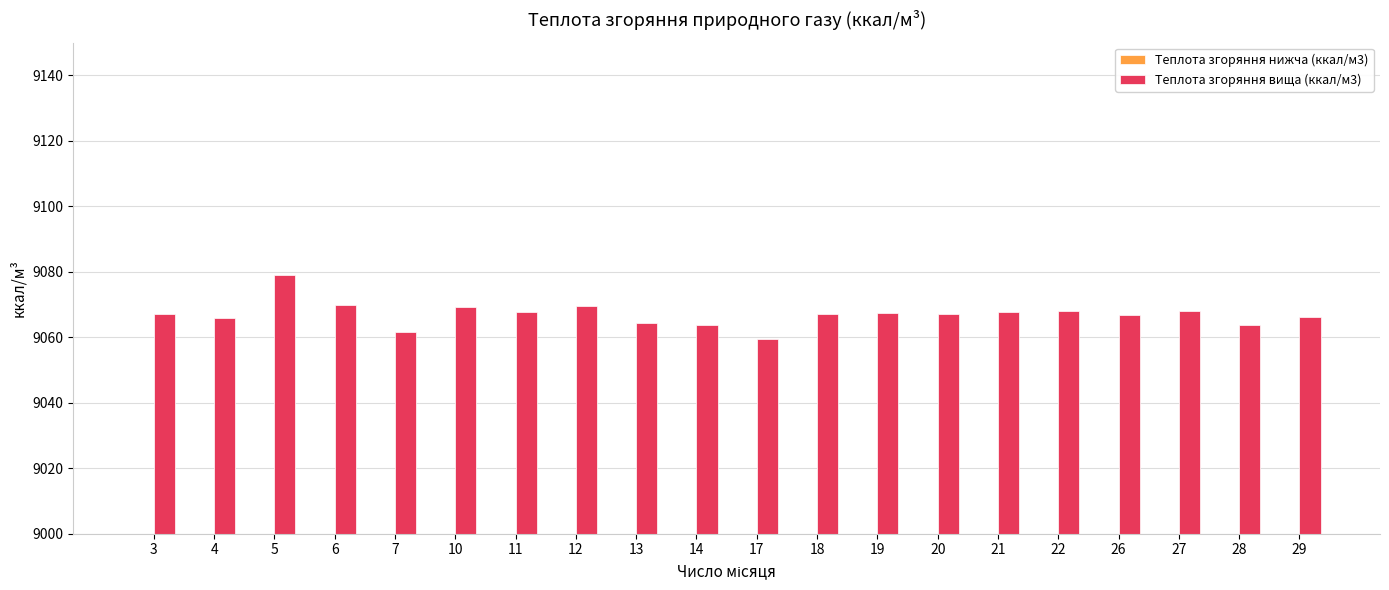

List the labels in order of Теплота згоряння вища (ккал/м3) value, largest first.

5, 6, 12, 10, 27, 22, 21, 11, 19, 18, 3, 20, 26, 29, 4, 13, 14, 28, 7, 17